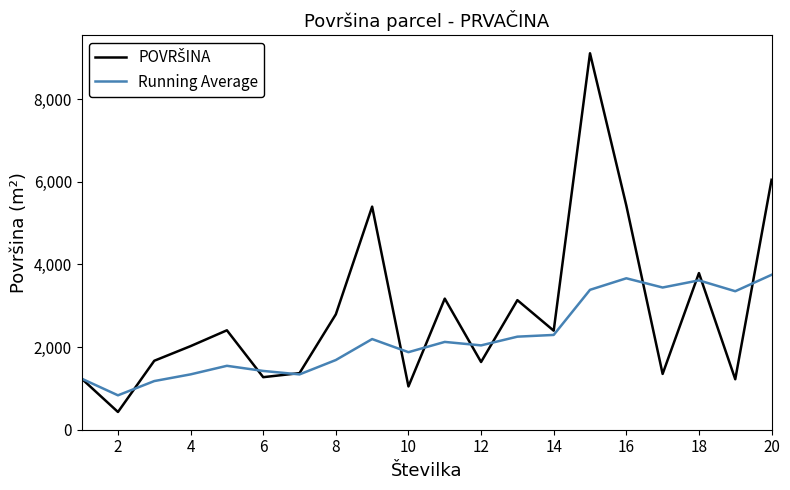

Count the number of categories in the chart.

20